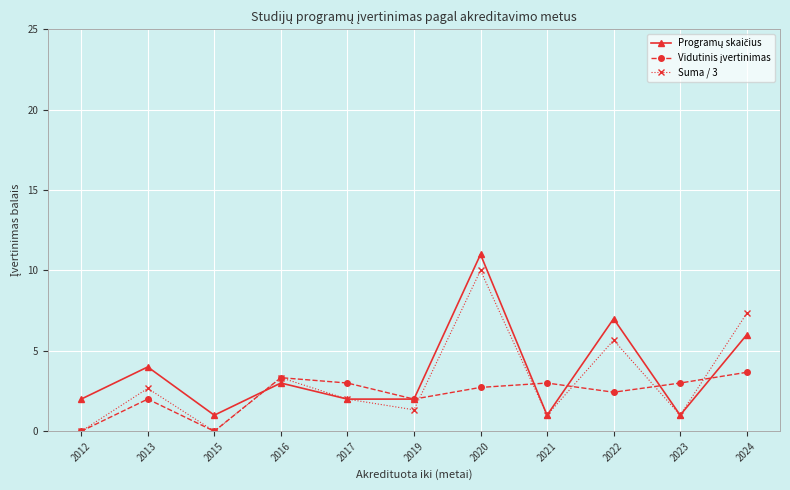

At which category is the sum across all series the highest?

2020